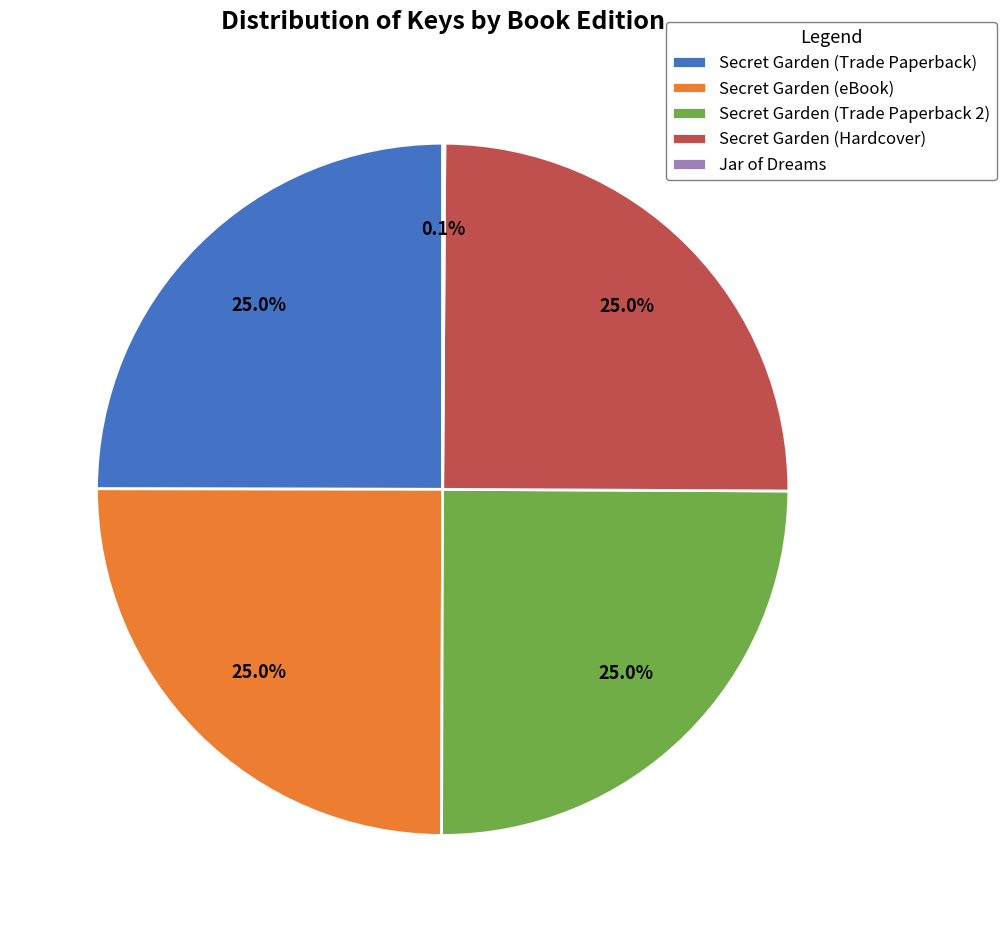

To the nearest percent, what is the difference between the largest and smallest slice percentages?

25%